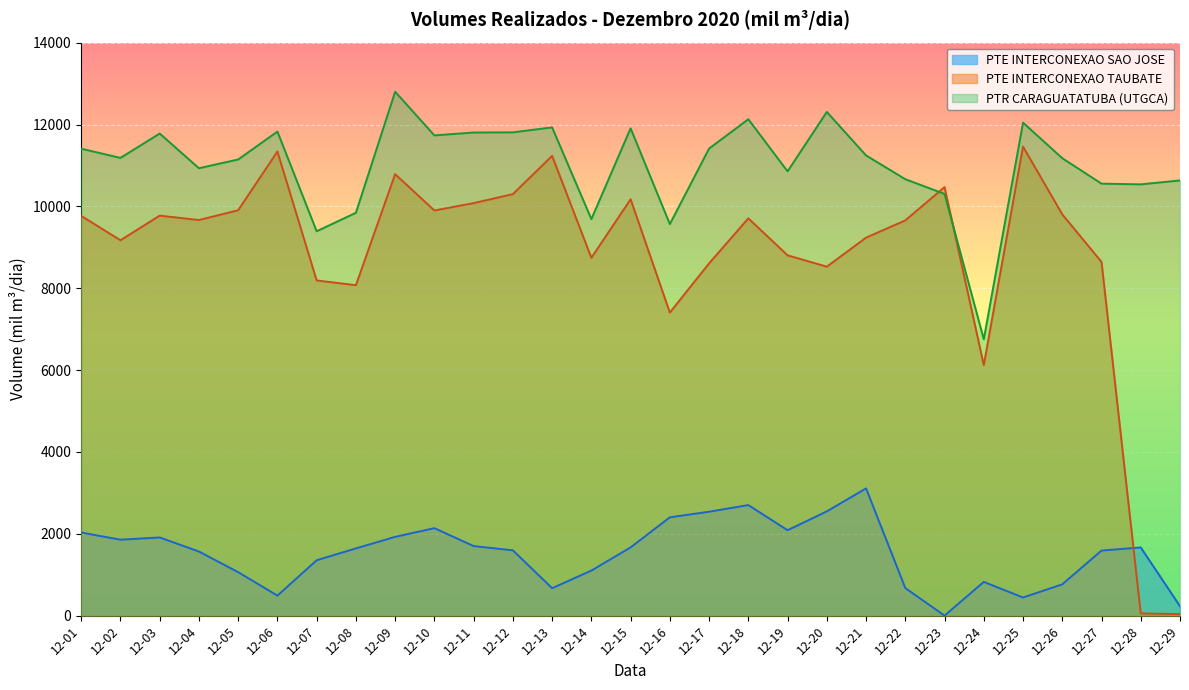

At which label does PTE INTERCONEXAO SAO JOSE first exceed 1642?

12-01